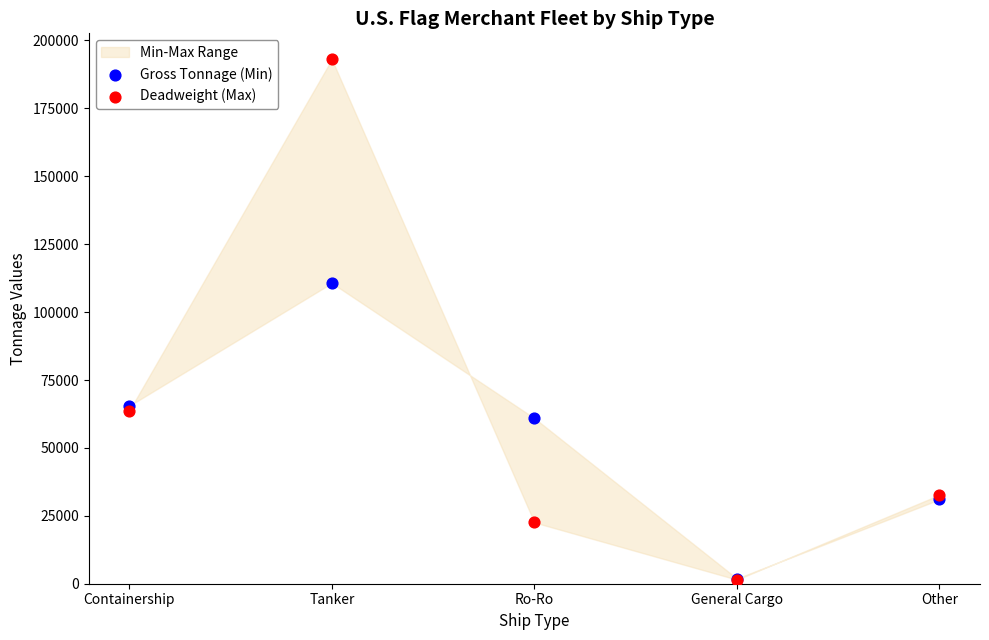

Across all series, what Y value is closest to 97274?

110693